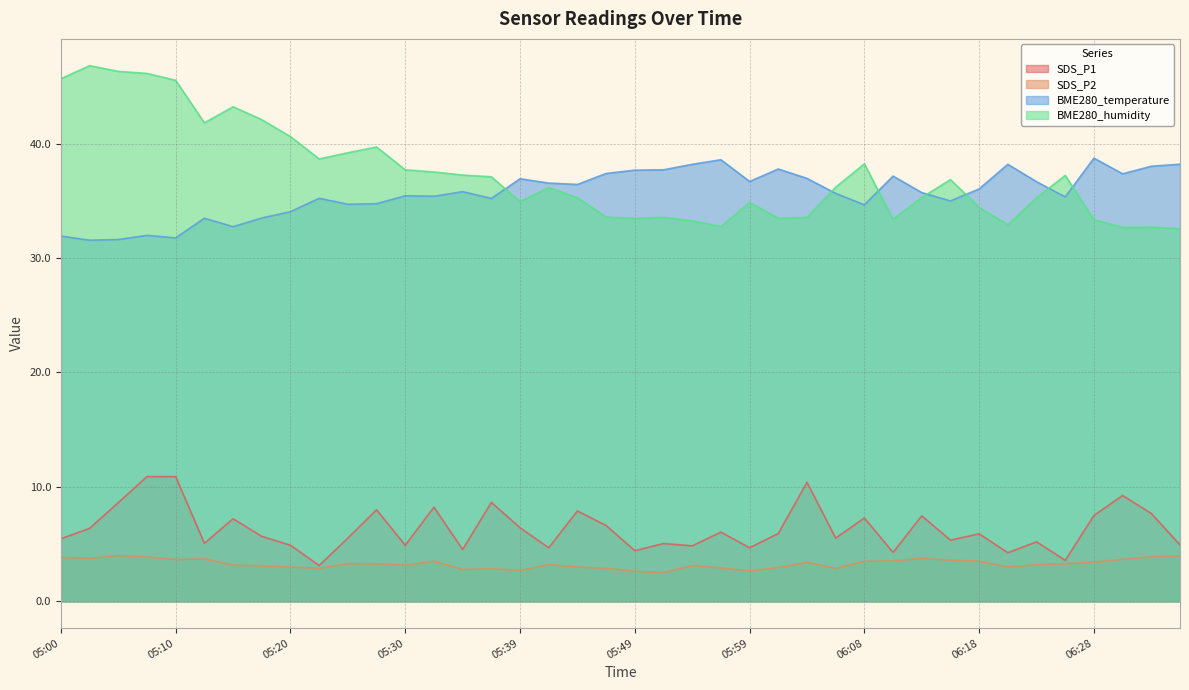

List the series in order of their peak value, highest first.

BME280_humidity, BME280_temperature, SDS_P1, SDS_P2